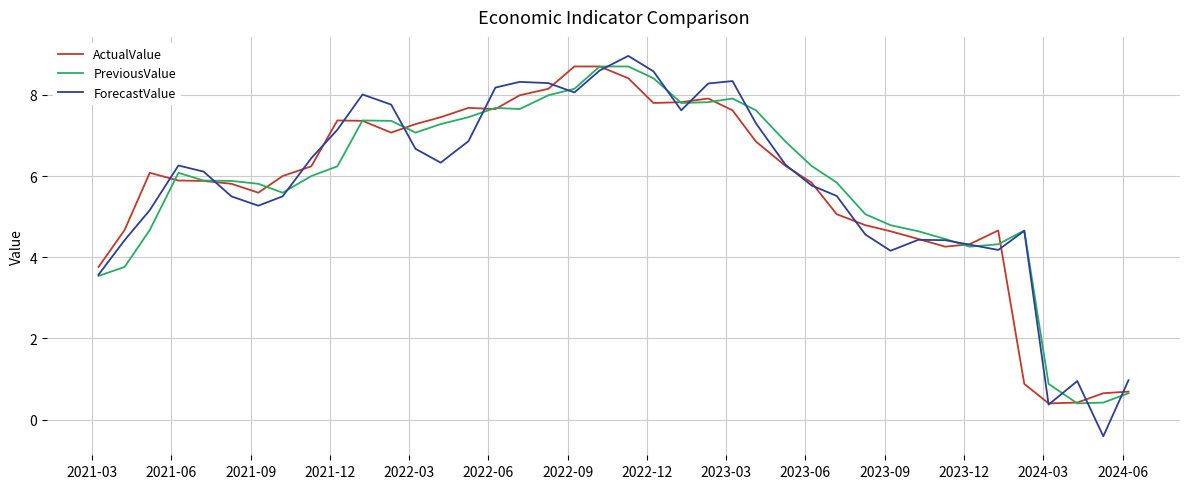

Which series has the widest spread of values?

ForecastValue